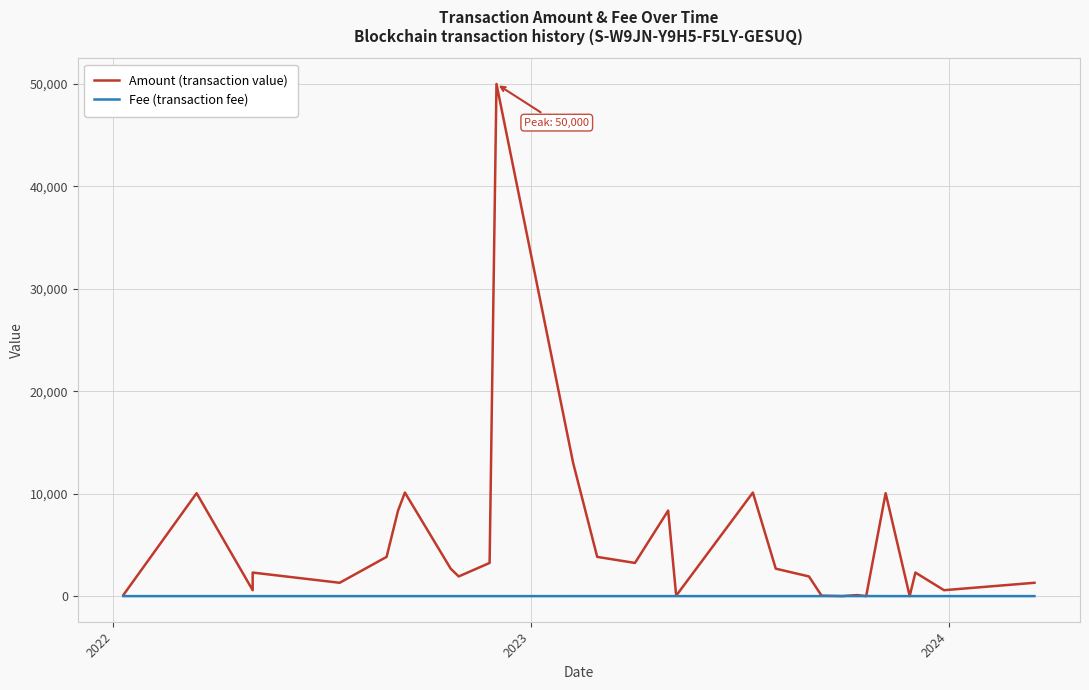

List the series in order of their peak value, lowest first.

Fee (transaction fee), Amount (transaction value)